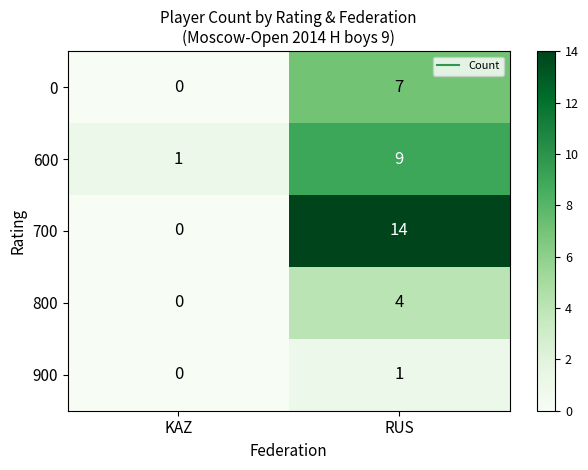

At how many categories does at least one series exceed 9?

1